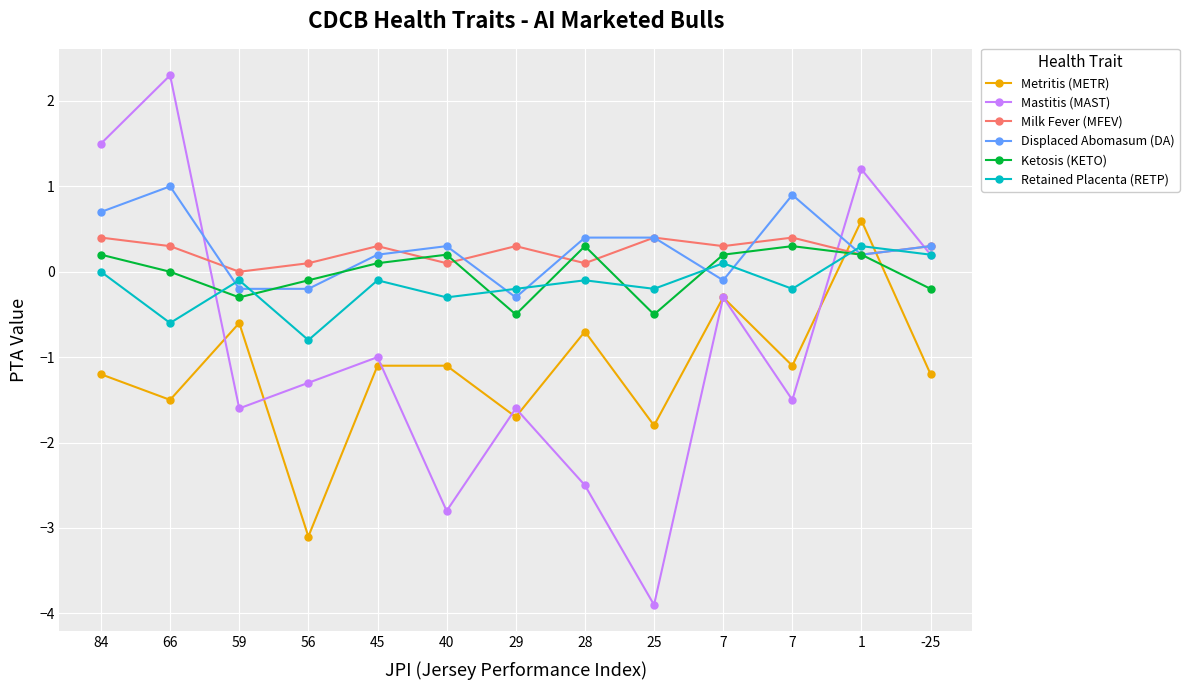

Where is the first local minimum for Milk Fever (MFEV)?

59